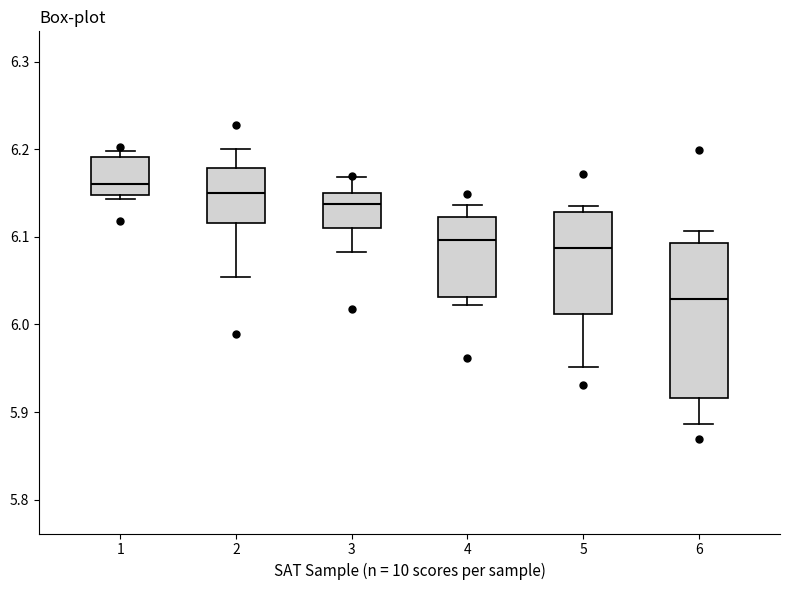

Which box is the tallest, from its lower edge to its upper edge?

6